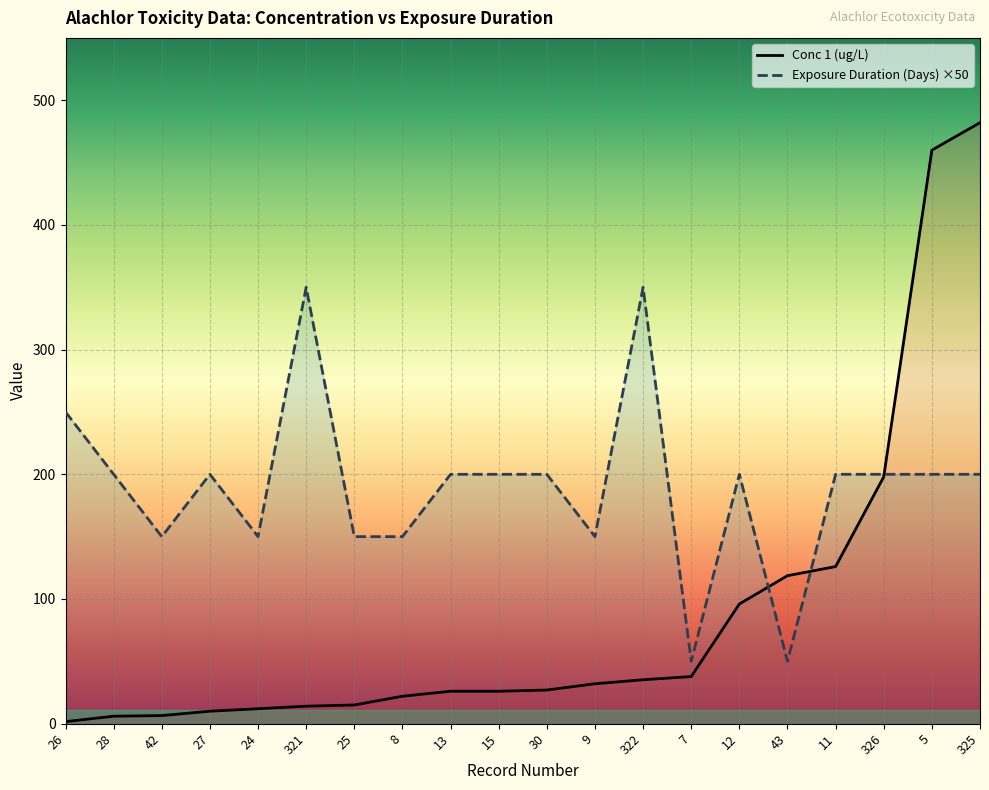

How many interior local valleys does the Exposure Duration (Days) series have?

5